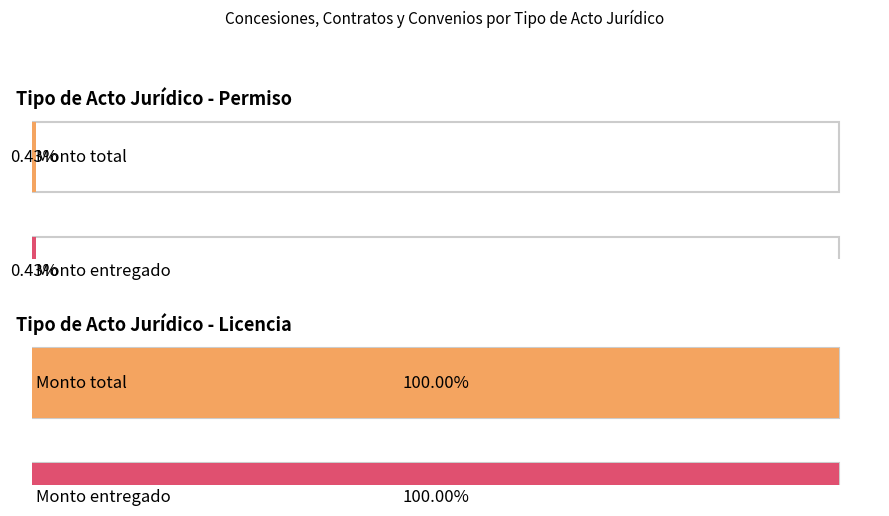

Does the chart contain stacked bars?

No